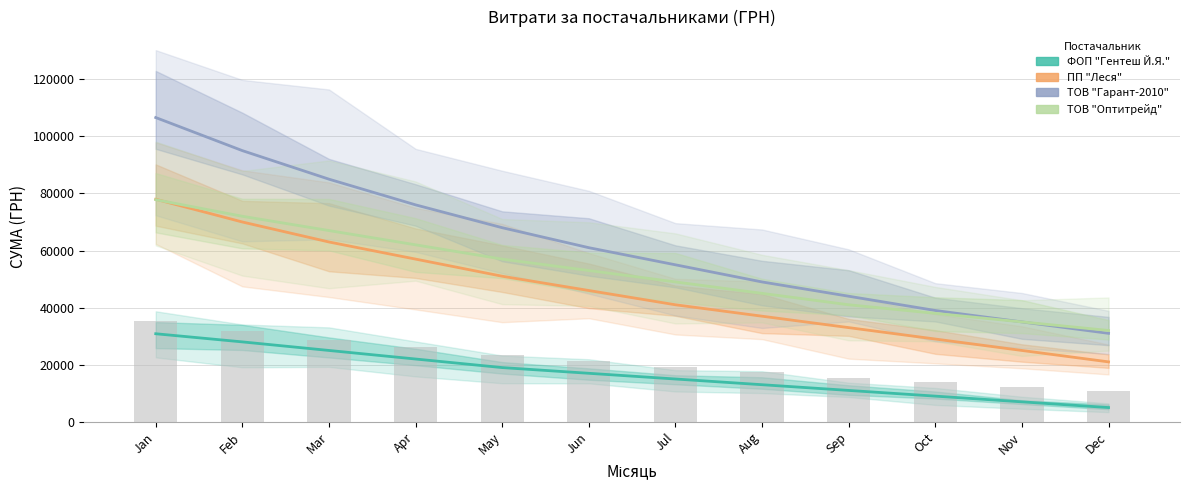

What is the value of the ТОВ "Гарант-2010" bar at the 6th from the left?

61000.0